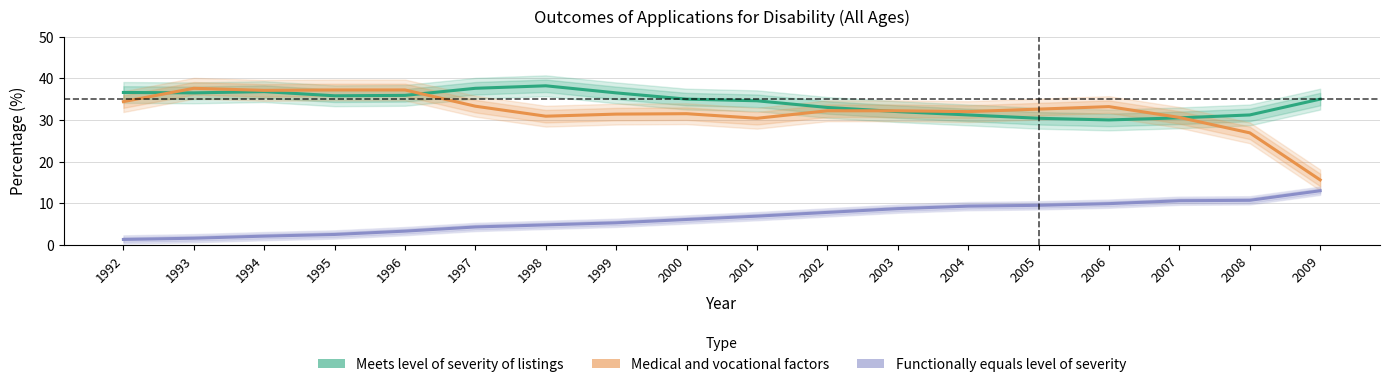

What are all the series names shown in the legend?

Meets level of severity of listings, Medical and vocational factors, Functionally equals level of severity